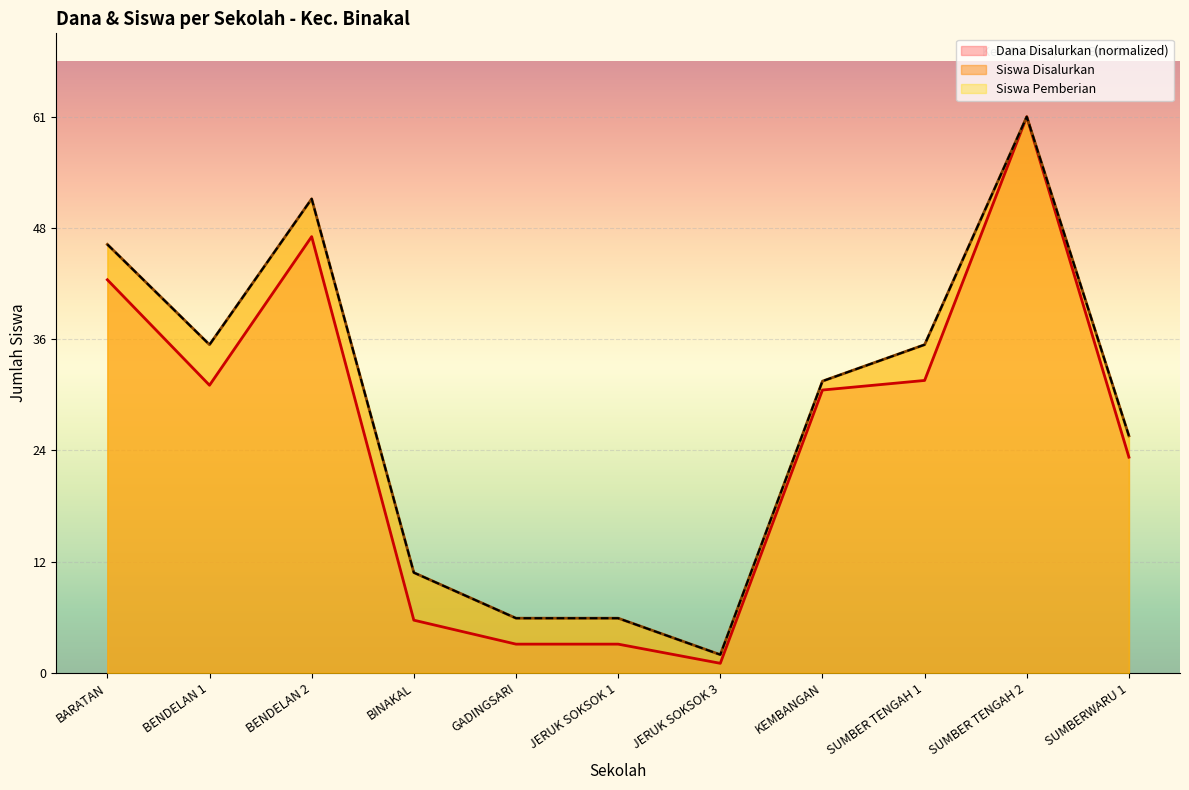

Reading right to left, extract all data points from this chart.

Dana Disalurkan: 23.7	61.0	32.1	31.0	1.1	3.2	3.2	5.8	47.9	31.6	43.1
Siswa Disalurkan: 26.0	61.0	36.0	32.0	2.0	6.0	6.0	11.0	52.0	36.0	47.0
Siswa Pemberian: 26.0	61.0	36.0	32.0	2.0	6.0	6.0	11.0	52.0	36.0	47.0